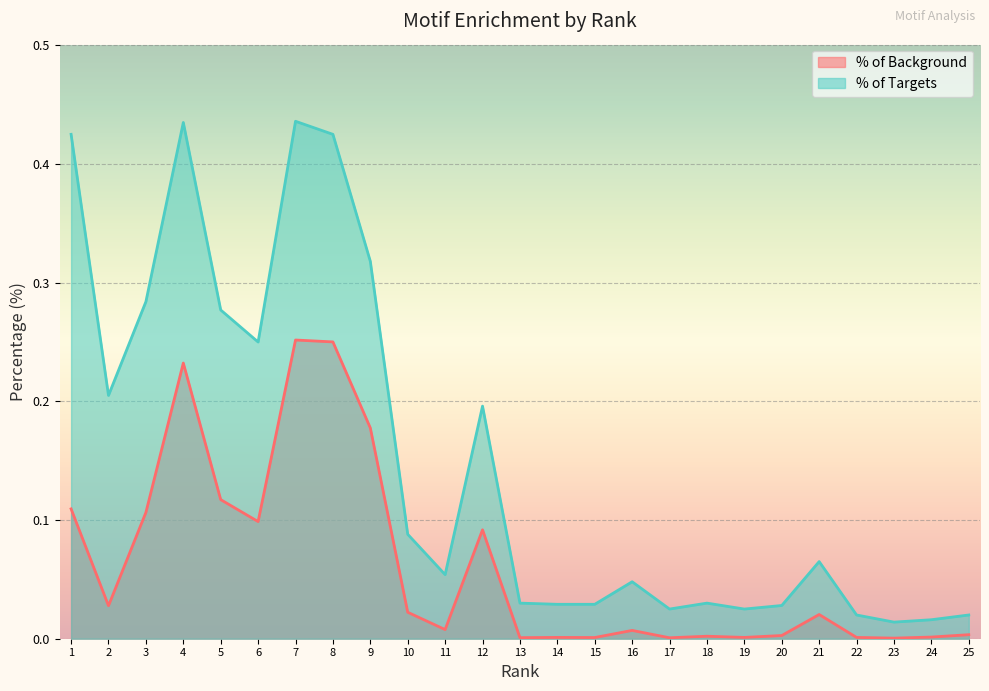

True or false: % of Targets and % of Background intersect in this chart.

False